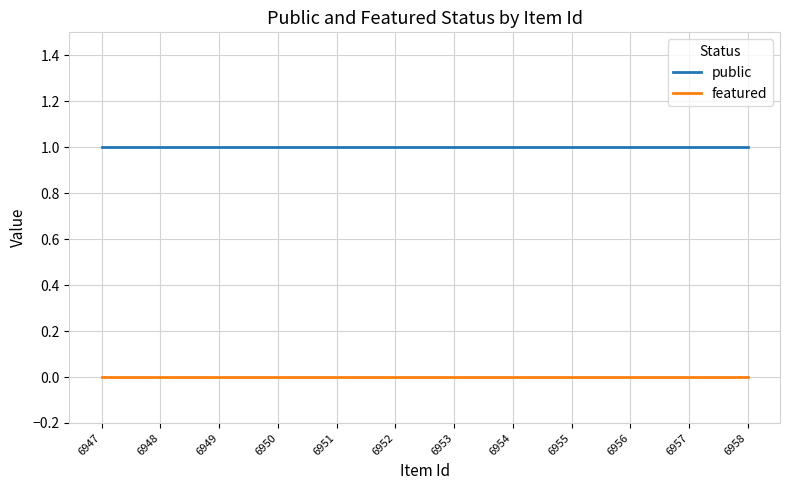

How many lines are shown in the chart?

2